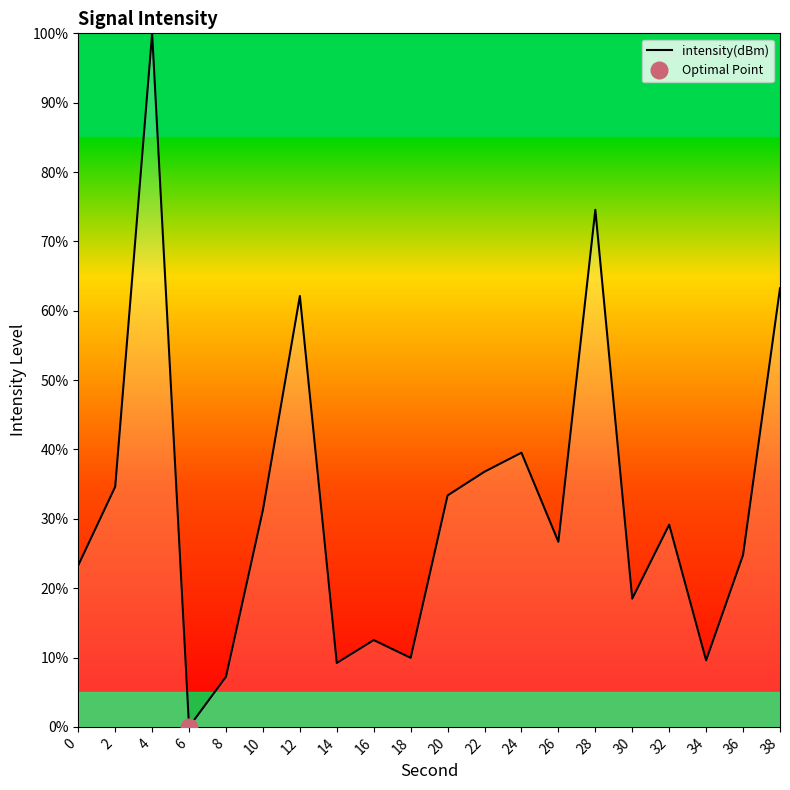

Which has a higher value, 28 or 8?

28